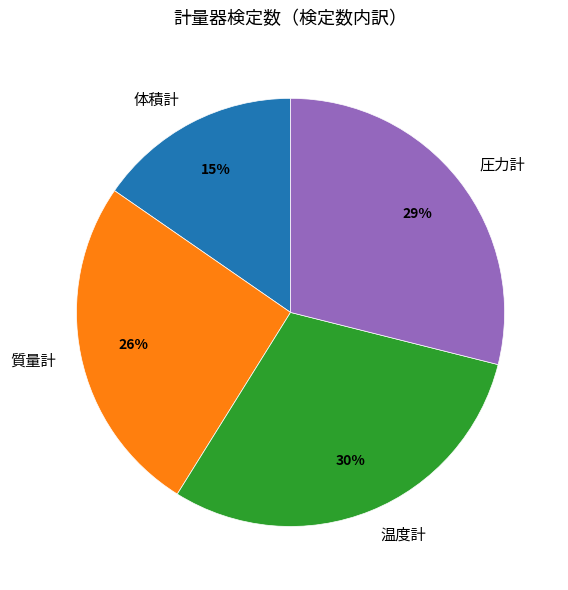

True or false: 圧力計 accounts for 14% of the total.

False